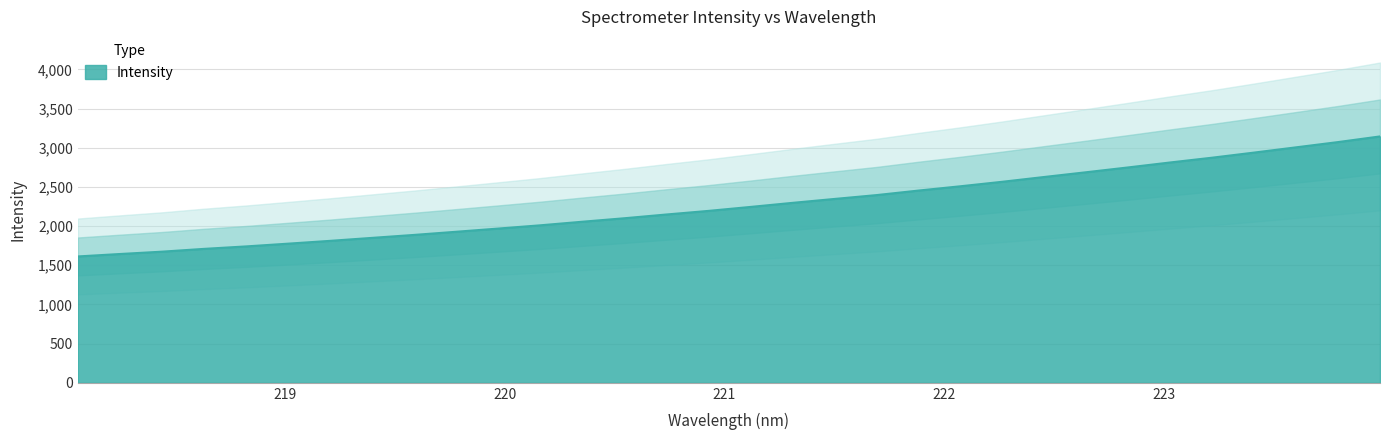

Which label corresponds to the smallest value in the chart?

218.0596